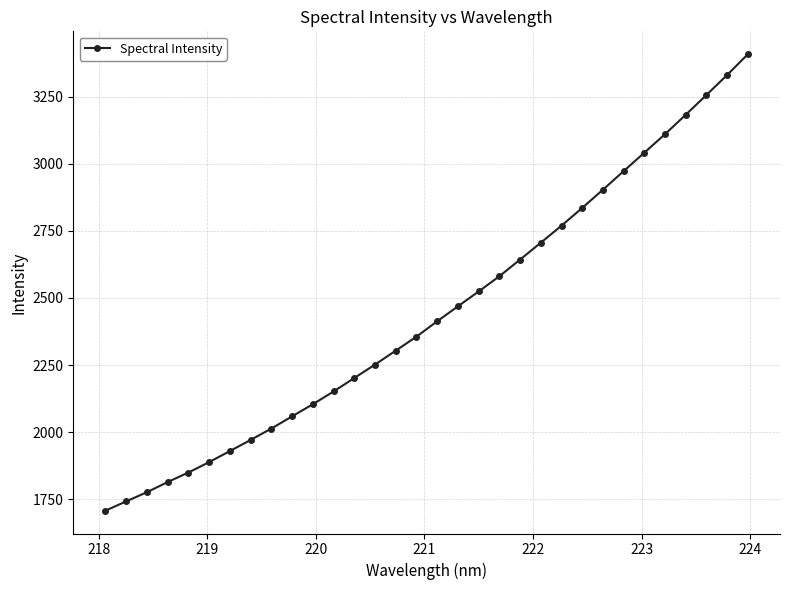

What is the value of the 2nd point from the left?

1742.6